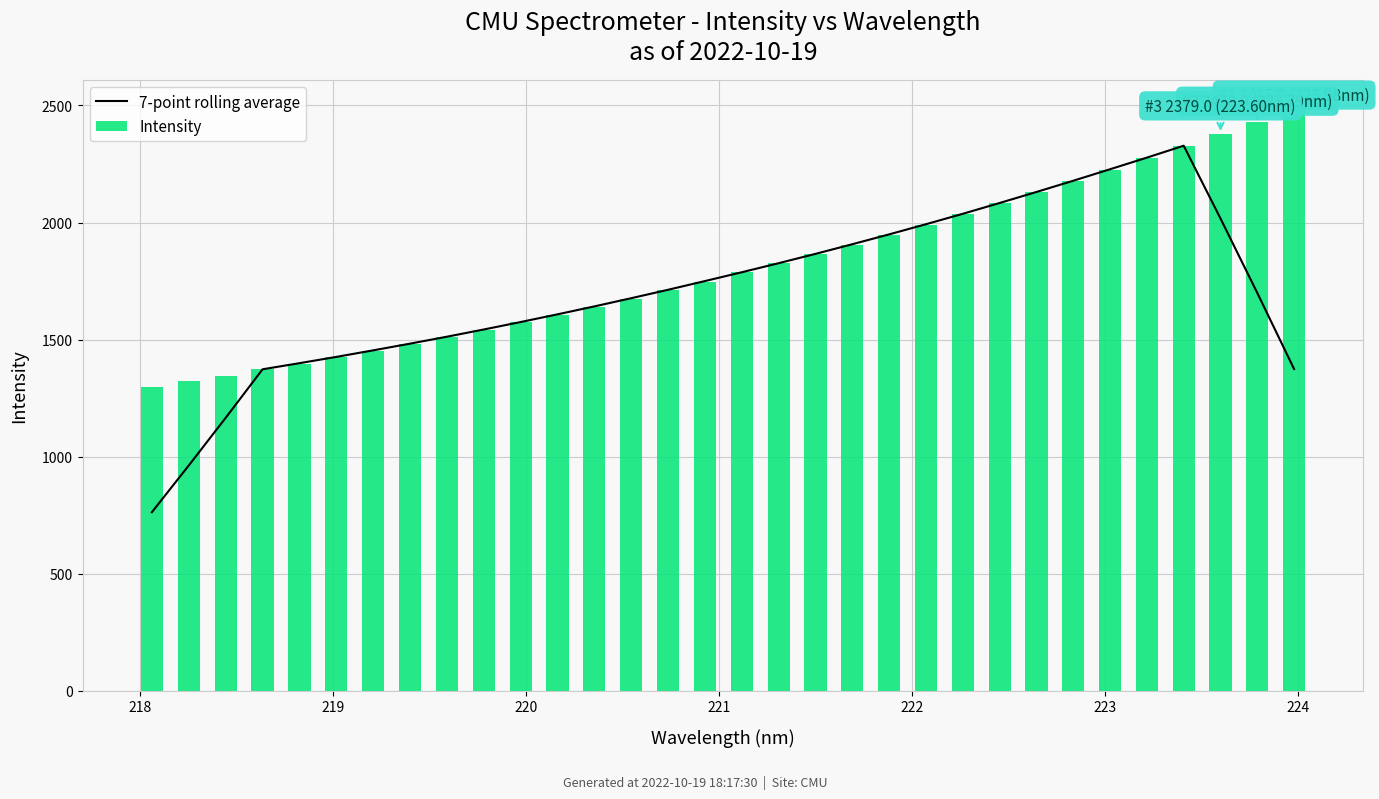

What is the minimum value for 7-point rolling average?

762.6